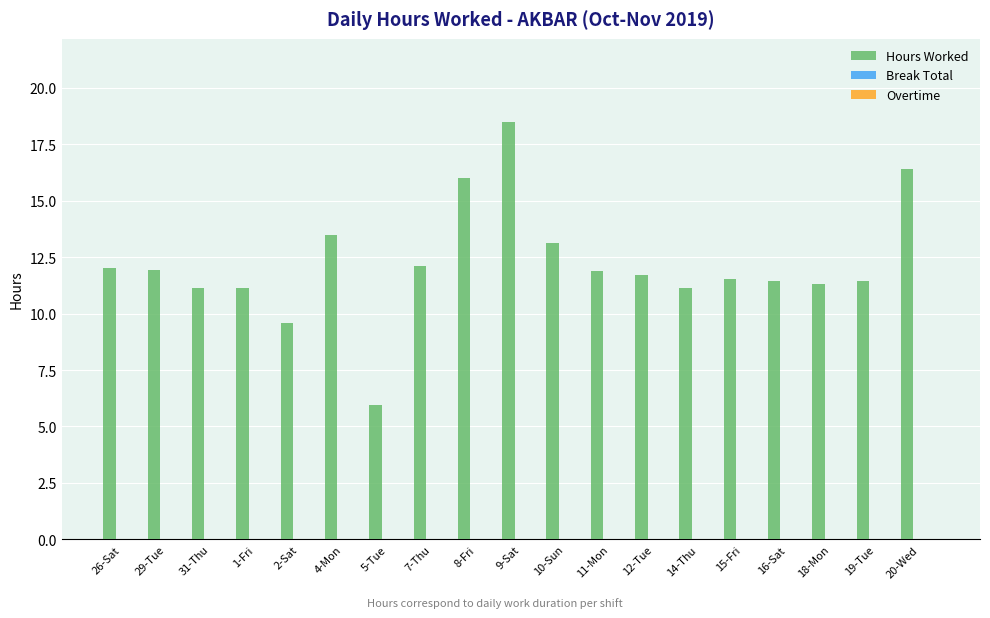

What is the smallest value displayed?

5.9